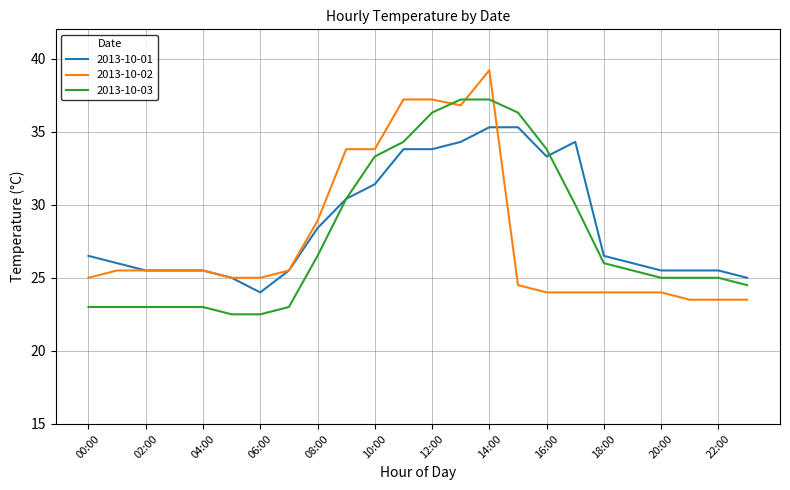

What is the sum of all 2013-10-03 values?

669.3